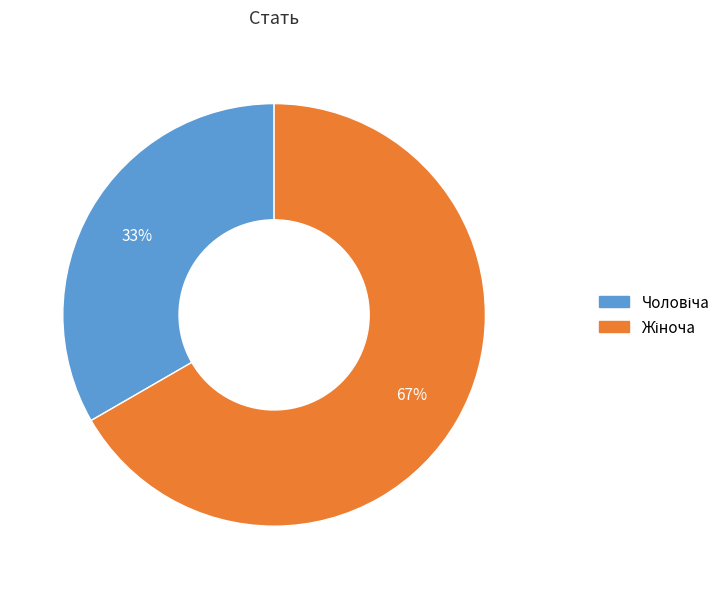

How many slices are in this pie chart?

2